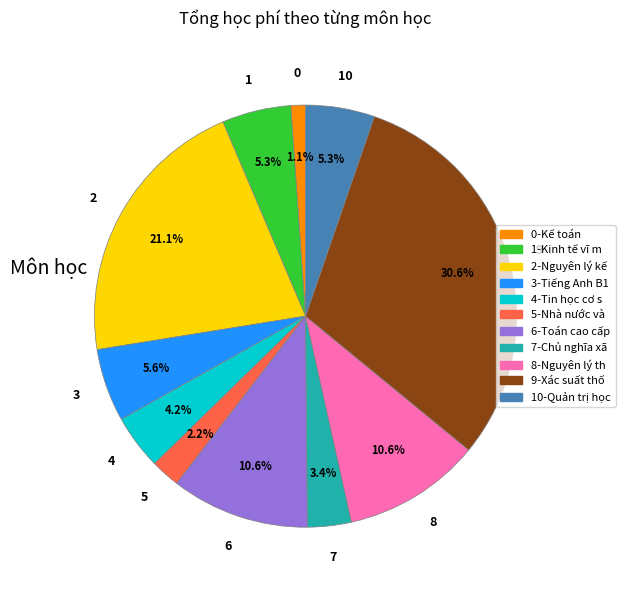

Is there any slice that represents more than half of the pie?

No